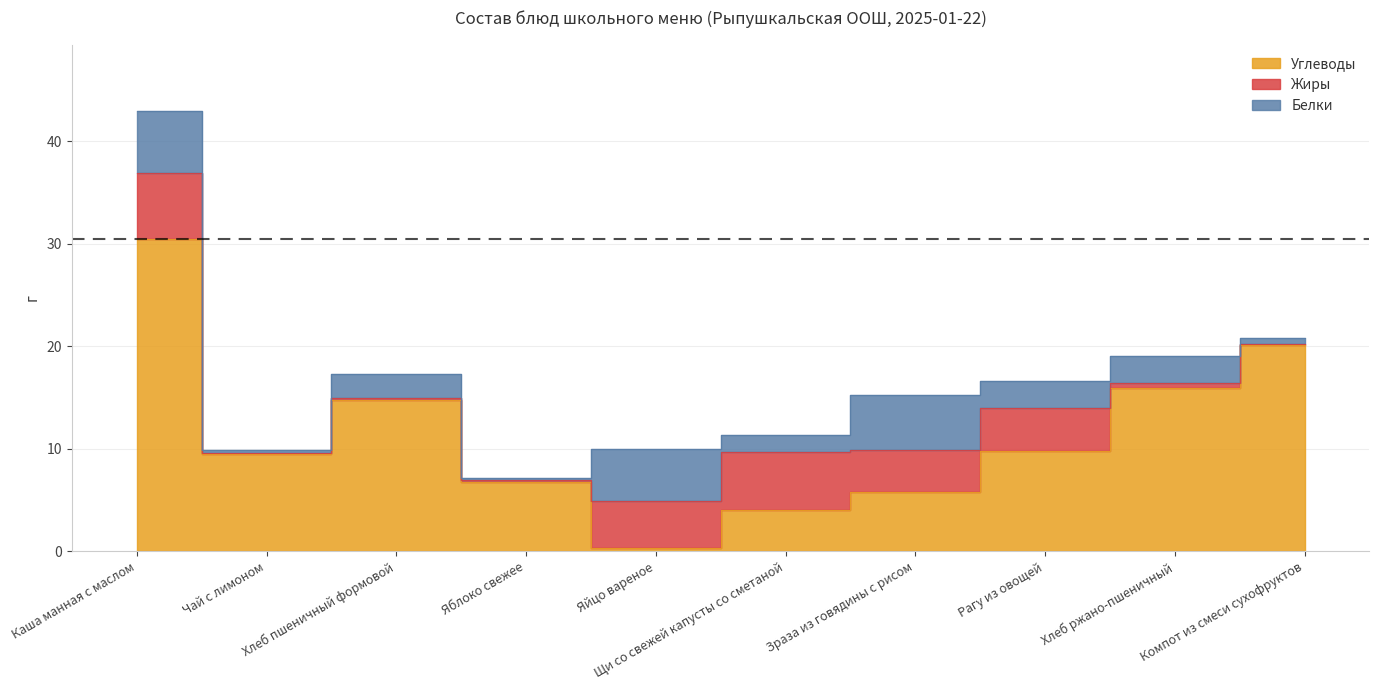

Reading right to left, what are all the values shown in this chart?

Белки: Компот из смеси сухофруктов=0.6	Хлеб ржано-пшеничный=2.7	Рагу из овощей=2.6	Зраза из говядины с рисом=5.4	Щи со свежей капусты со сметаной=1.7	Яйцо вареное=5.1	Яблоко свежее=0.2	Хлеб пшеничный формовой=2.3	Чай с лимоном=0.3	Каша манная с маслом=6.1
Жиры: Компот из смеси сухофруктов=0.1	Хлеб ржано-пшеничный=0.5	Рагу из овощей=4.2	Зраза из говядины с рисом=4.1	Щи со свежей капусты со сметаной=5.7	Яйцо вареное=4.6	Яблоко свежее=0.2	Хлеб пшеничный формовой=0.2	Чай с лимоном=0.1	Каша манная с маслом=6.4
Углеводы: Компот из смеси сухофруктов=20.1	Хлеб ржано-пшеничный=15.9	Рагу из овощей=9.8	Зраза из говядины с рисом=5.8	Щи со свежей капусты со сметаной=4.0	Яйцо вареное=0.3	Яблоко свежее=6.8	Хлеб пшеничный формовой=14.8	Чай с лимоном=9.5	Каша манная с маслом=30.5